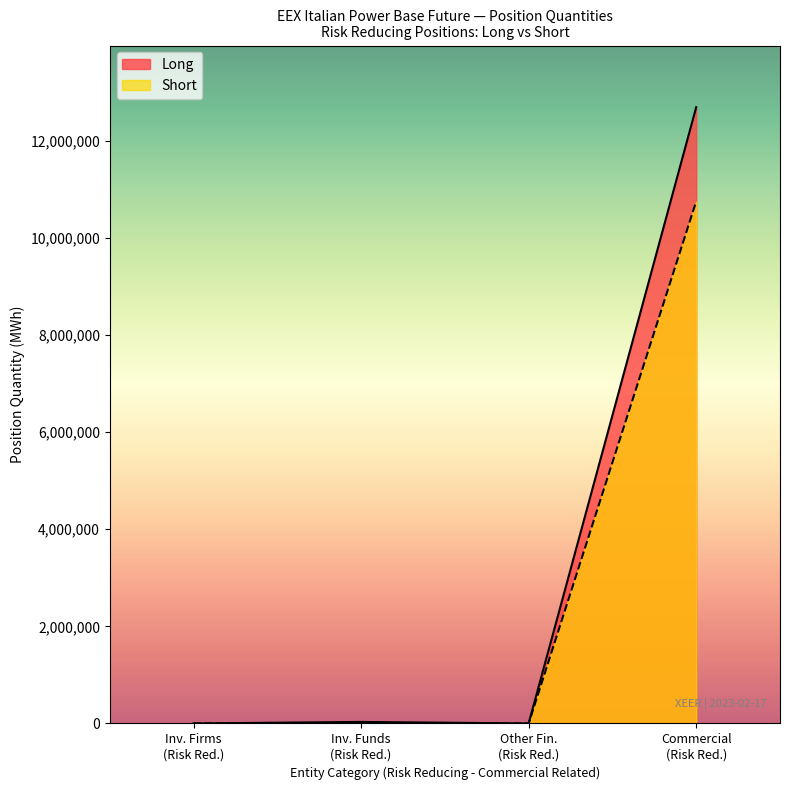

True or false: Short and Long cross at least once.

False